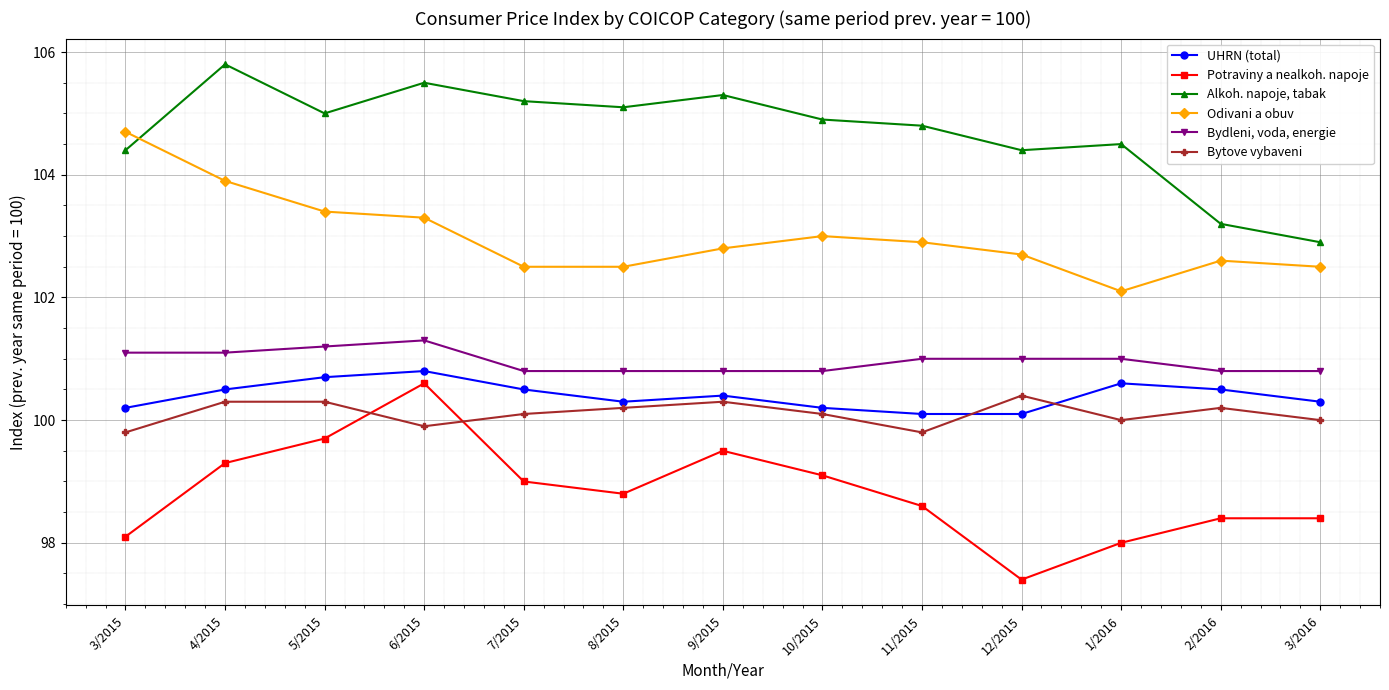

Is the value of Alkoh. napoje, tabak at 8/2015 greater than the value of Potraviny a nealkoh. napoje at 2/2016?

Yes